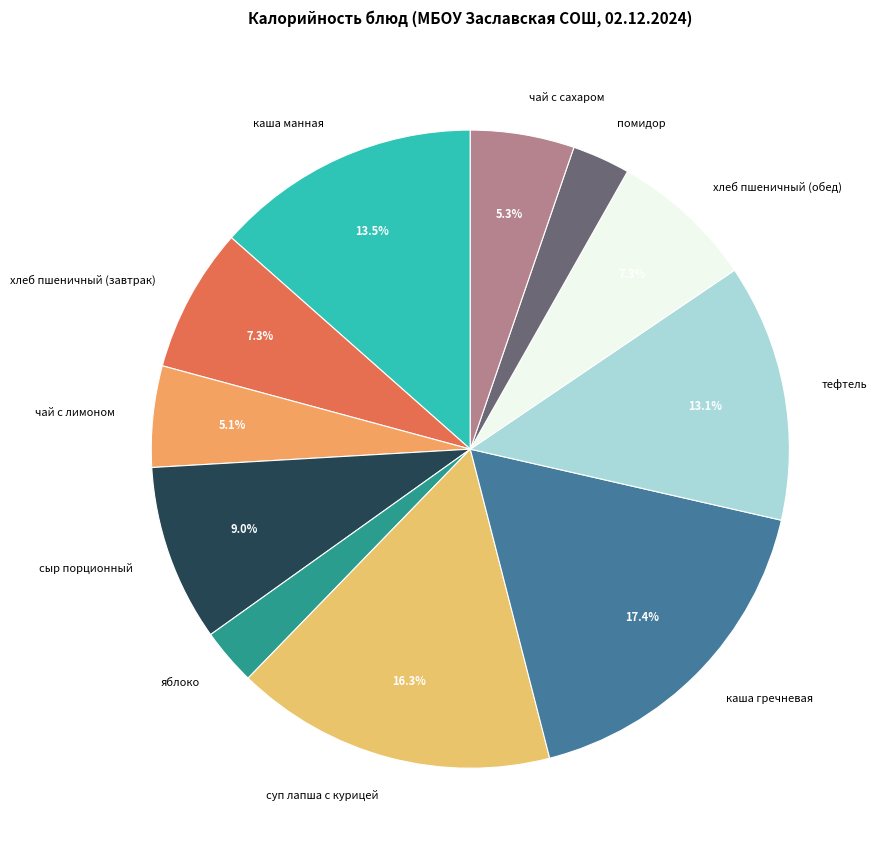

What percentage is NOT represented by каша гречневая?

82.6%